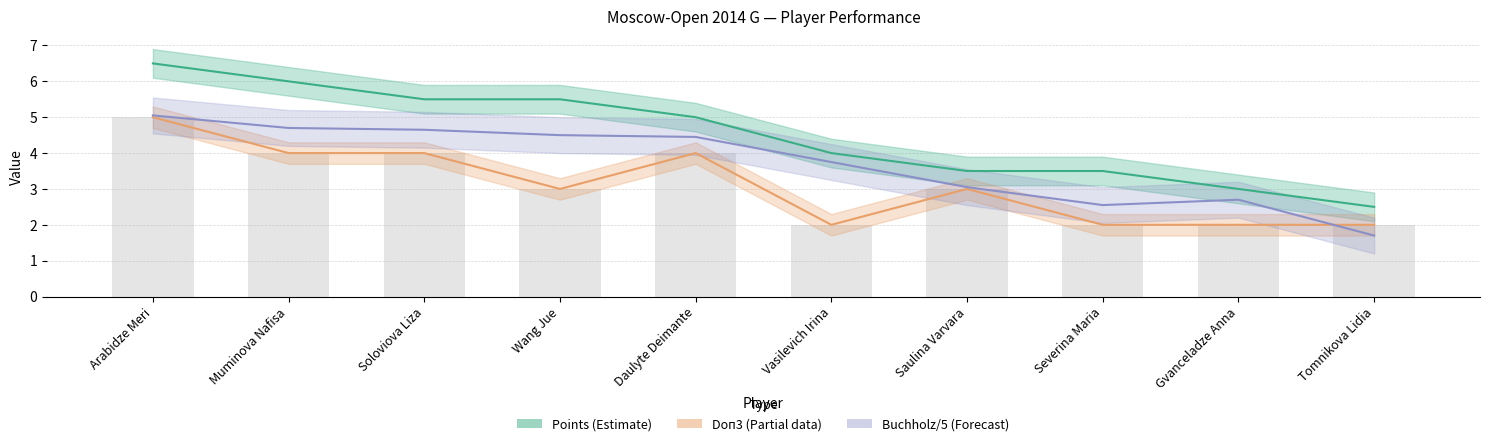

What is the difference between the second highest and second lowest values in the Doп3 series?

2.0